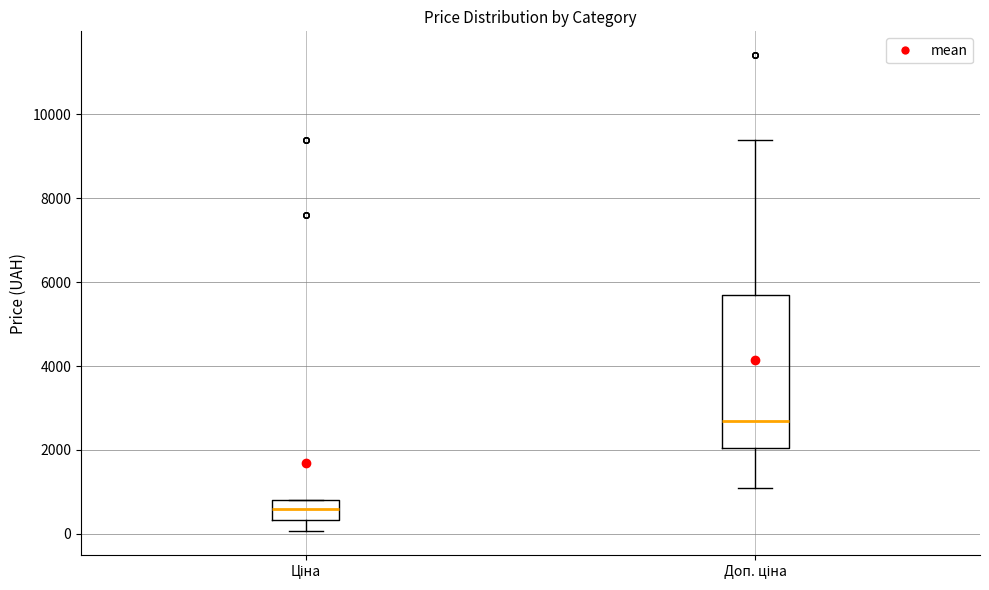

Reading left to right, transcribe this box plot: for each box, give where its median line is, the range the box spans, and where its two whiskers end, as read against the y-axis. The values are not printed on the chart, so give them approximately, as read against the axis.

Ціна: median 600, box 400 to 800, whiskers 0 to 800
Доп. ціна: median 2800, box 2000 to 5800, whiskers 1000 to 9400